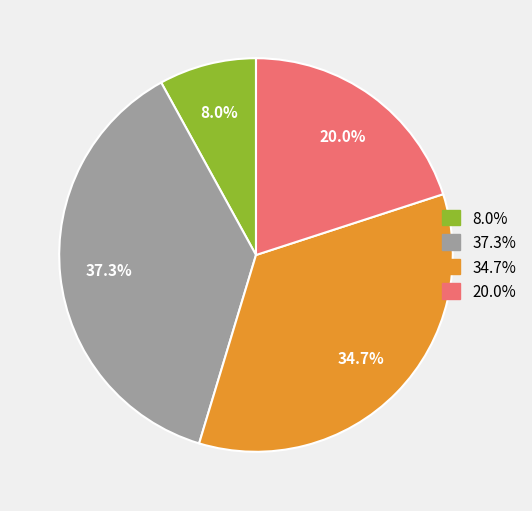

Between 8.0% and 34.7%, which is larger?

34.7%